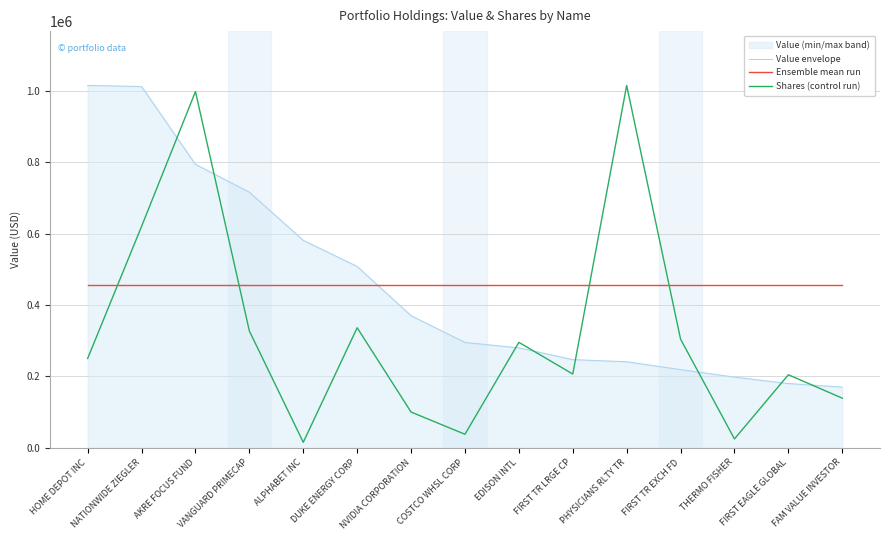

Does the chart display data point markers on the line(s)?

No